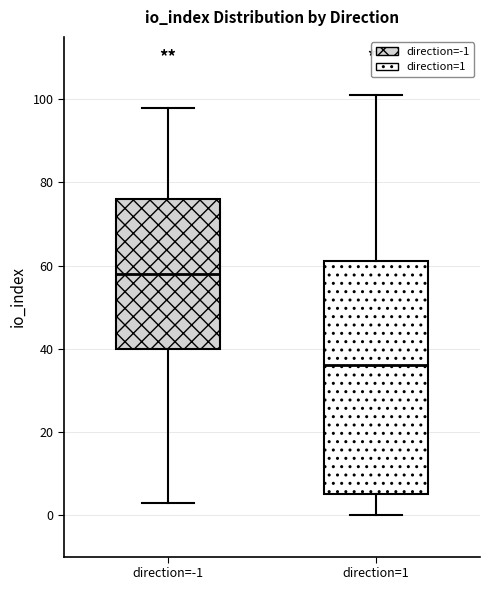

Which box is the tallest, from its lower edge to its upper edge?

direction=1